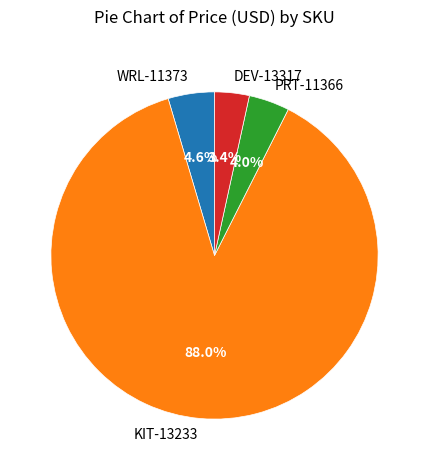

Count the number of slices in the pie.

4